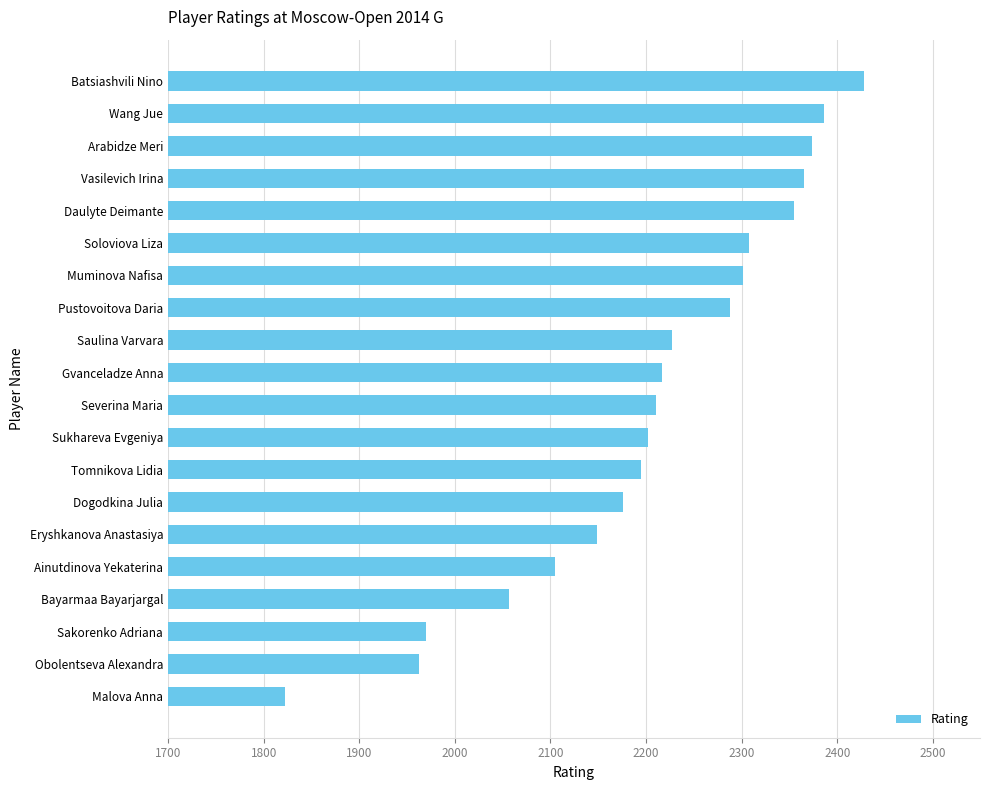

List the labels in order of value, largest first.

Batsiashvili Nino, Wang Jue, Arabidze Meri, Vasilevich Irina, Daulyte Deimante, Soloviova Liza, Muminova Nafisa, Pustovoitova Daria, Saulina Varvara, Gvanceladze Anna, Severina Maria, Sukhareva Evgeniya, Tomnikova Lidia, Dogodkina Julia, Eryshkanova Anastasiya, Ainutdinova Yekaterina, Bayarmaa Bayarjargal, Sakorenko Adriana, Obolentseva Alexandra, Malova Anna